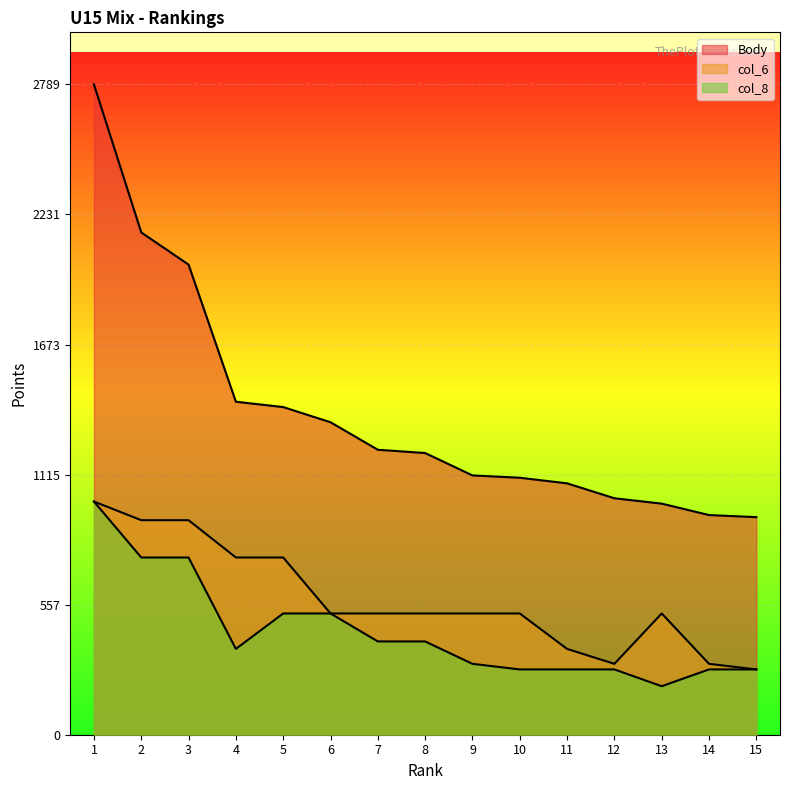

Which series changed the most between 9 and 13?

Body